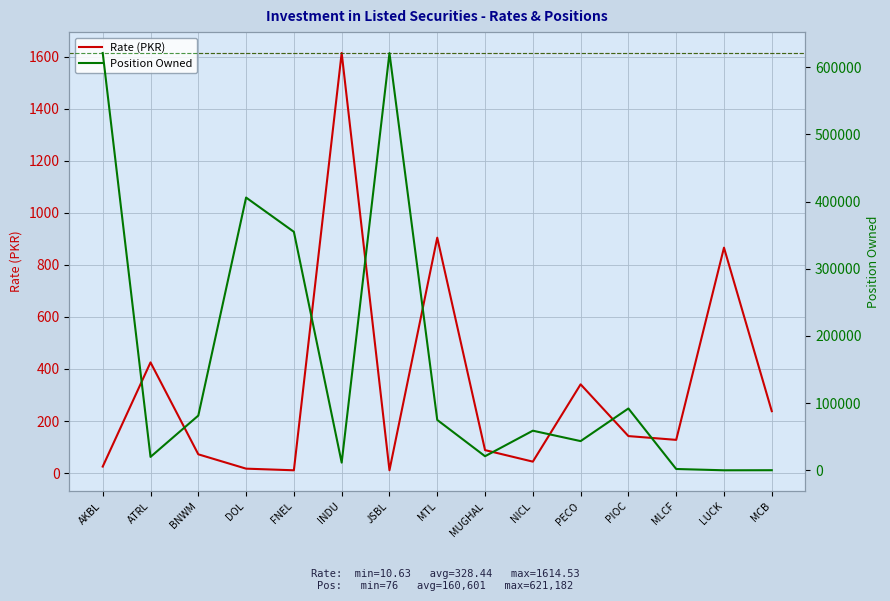

The Position Owned series shows 76.0 at LUCK. True or false?

True